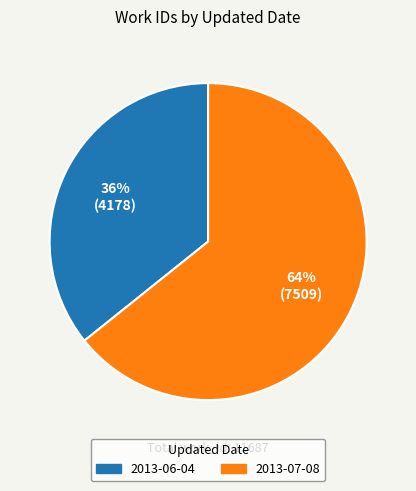

To the nearest percent, what is the average slice percentage?

50%